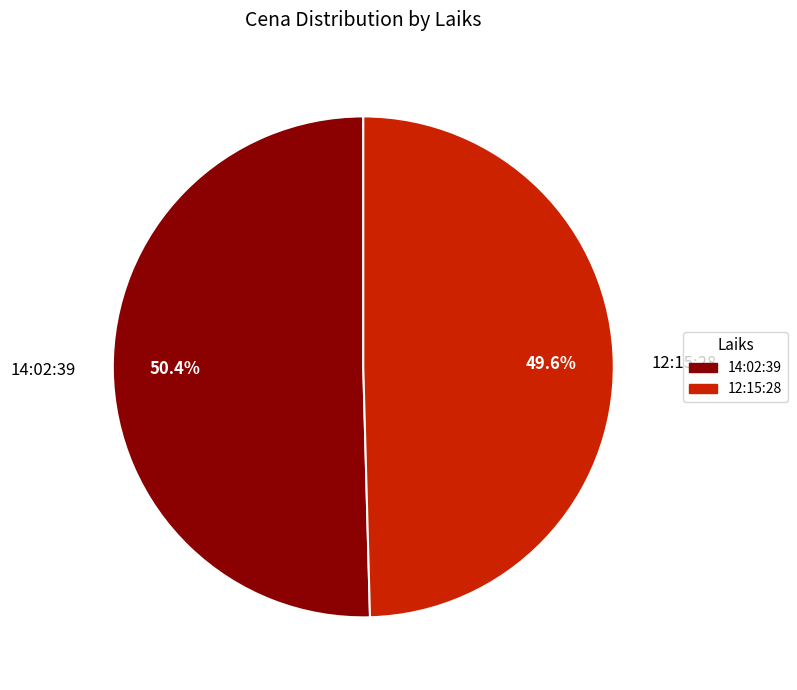

True or false: 12:15:28 accounts for 58% of the total.

False